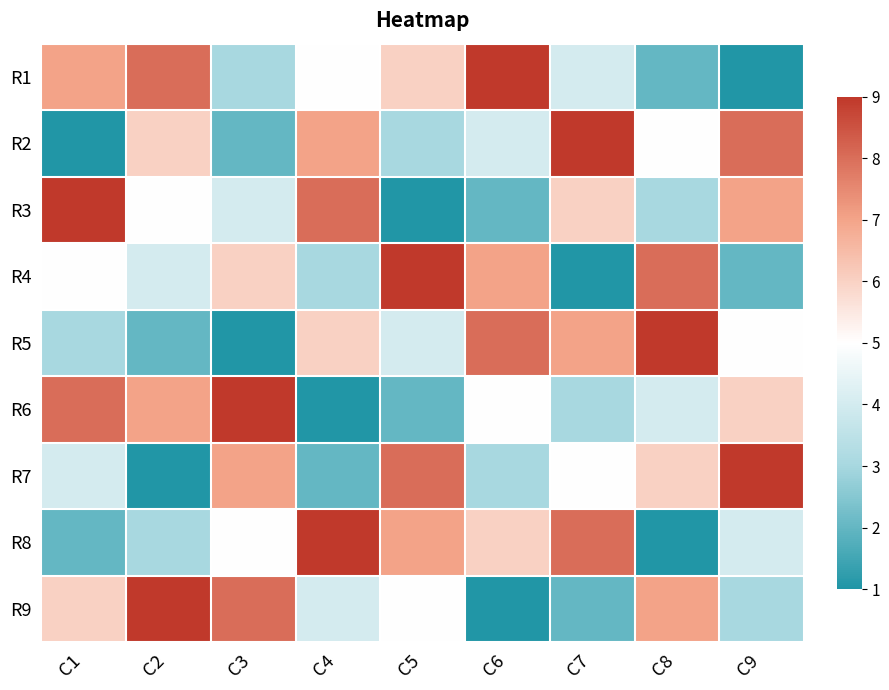

Reading right to left, transcribe all the data shown in this chart.

R1: C9=1	C8=2	C7=4	C6=9	C5=6	C4=5	C3=3	C2=8	C1=7
R2: C9=8	C8=5	C7=9	C6=4	C5=3	C4=7	C3=2	C2=6	C1=1
R3: C9=7	C8=3	C7=6	C6=2	C5=1	C4=8	C3=4	C2=5	C1=9
R4: C9=2	C8=8	C7=1	C6=7	C5=9	C4=3	C3=6	C2=4	C1=5
R5: C9=5	C8=9	C7=7	C6=8	C5=4	C4=6	C3=1	C2=2	C1=3
R6: C9=6	C8=4	C7=3	C6=5	C5=2	C4=1	C3=9	C2=7	C1=8
R7: C9=9	C8=6	C7=5	C6=3	C5=8	C4=2	C3=7	C2=1	C1=4
R8: C9=4	C8=1	C7=8	C6=6	C5=7	C4=9	C3=5	C2=3	C1=2
R9: C9=3	C8=7	C7=2	C6=1	C5=5	C4=4	C3=8	C2=9	C1=6